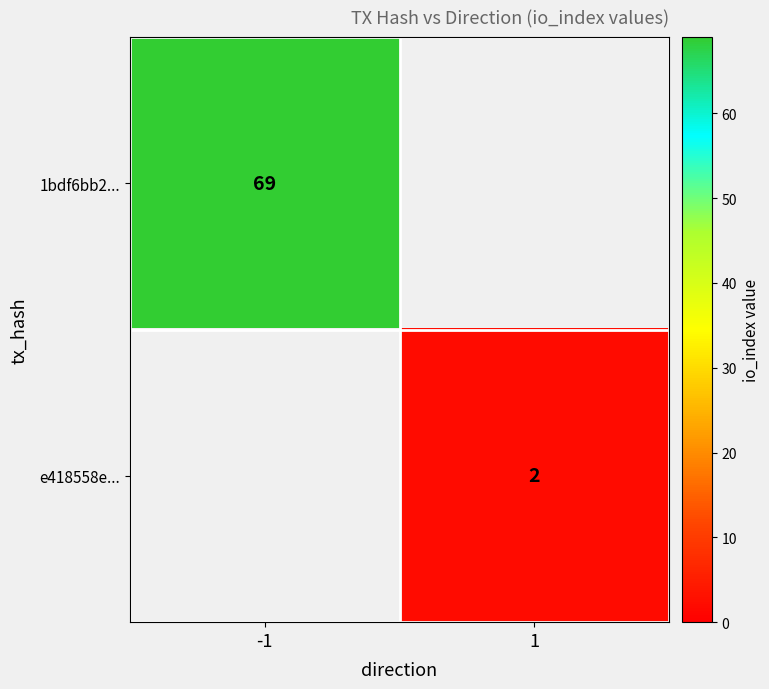

The value of 1bdf6bb2... at -1 is 123. True or false?

False